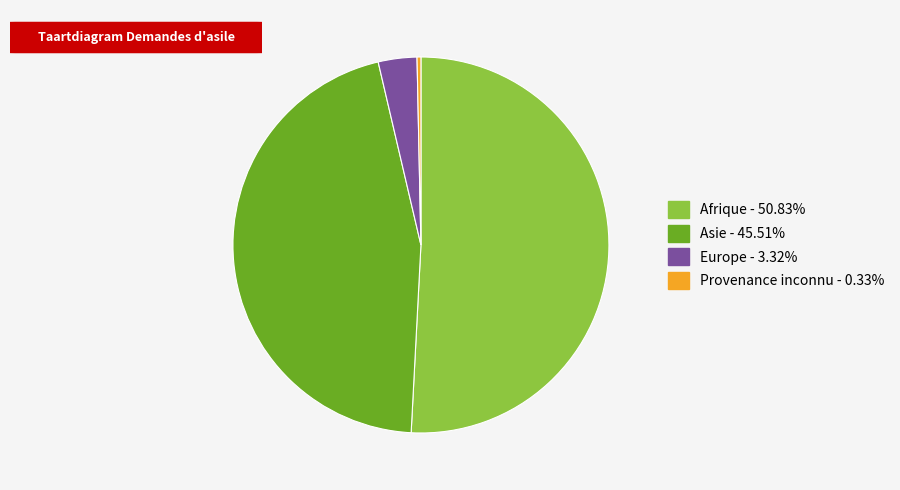

Approximately how many times larger is the value at Europe compared to Asie?

0.1